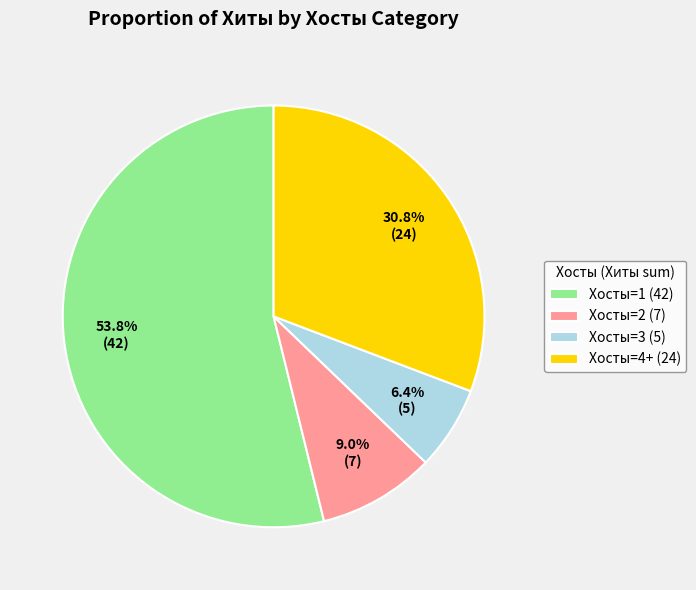

Combined, do Хосты=2 (7) and Хосты=4+ (24) account for over 50%?

No